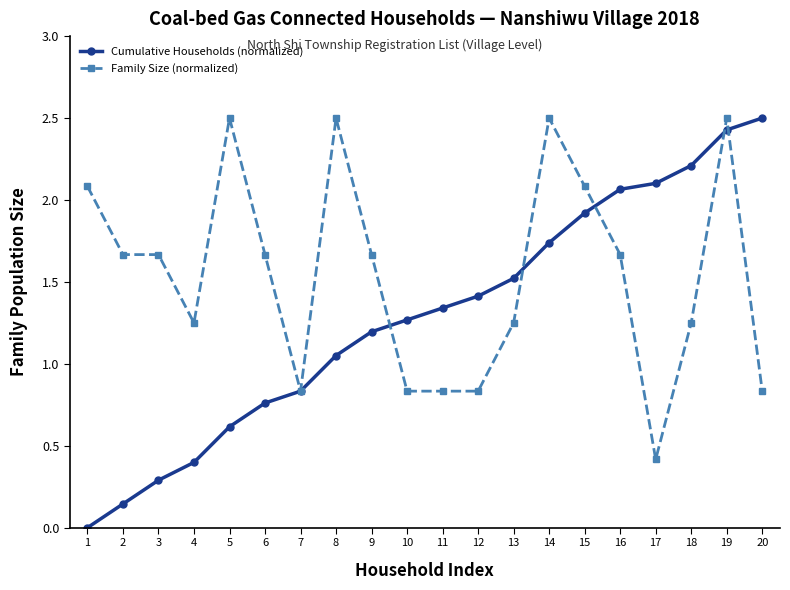

What is the maximum value for Family Size (normalized)?

2.5